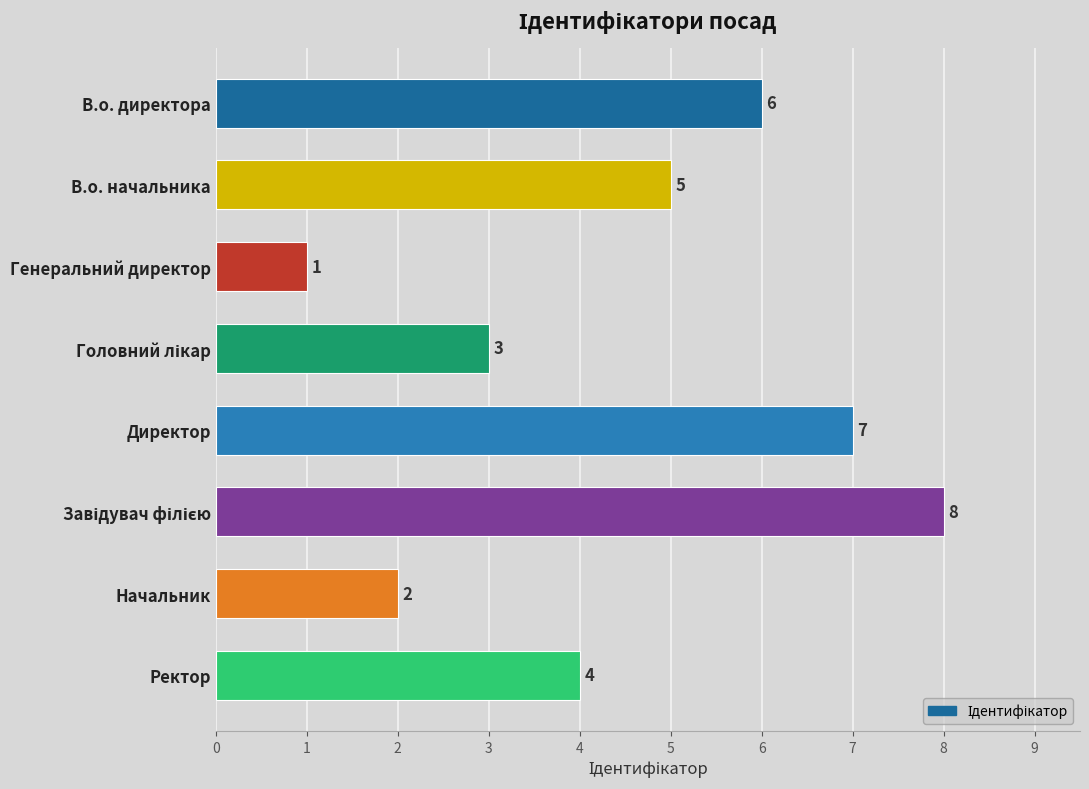

True or false: the data shows 10 at Директор.

False